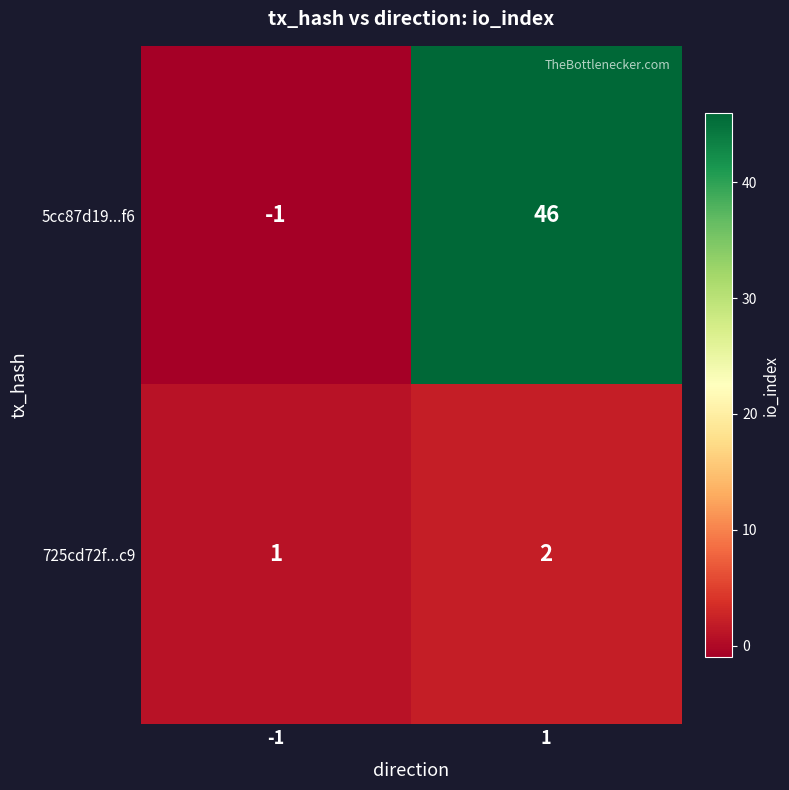

How many series are shown in this chart?

2